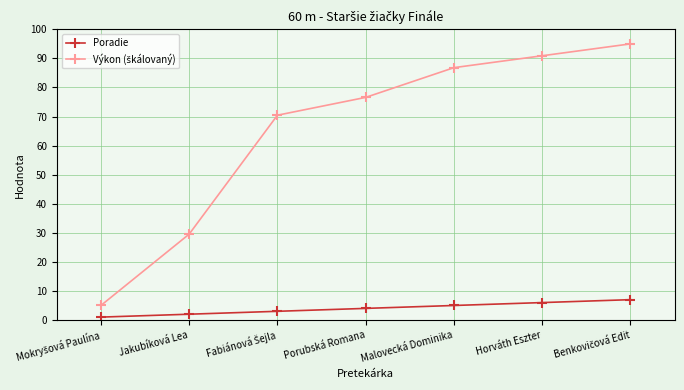

True or false: Poradie has more than 2 interior local peaks.

False